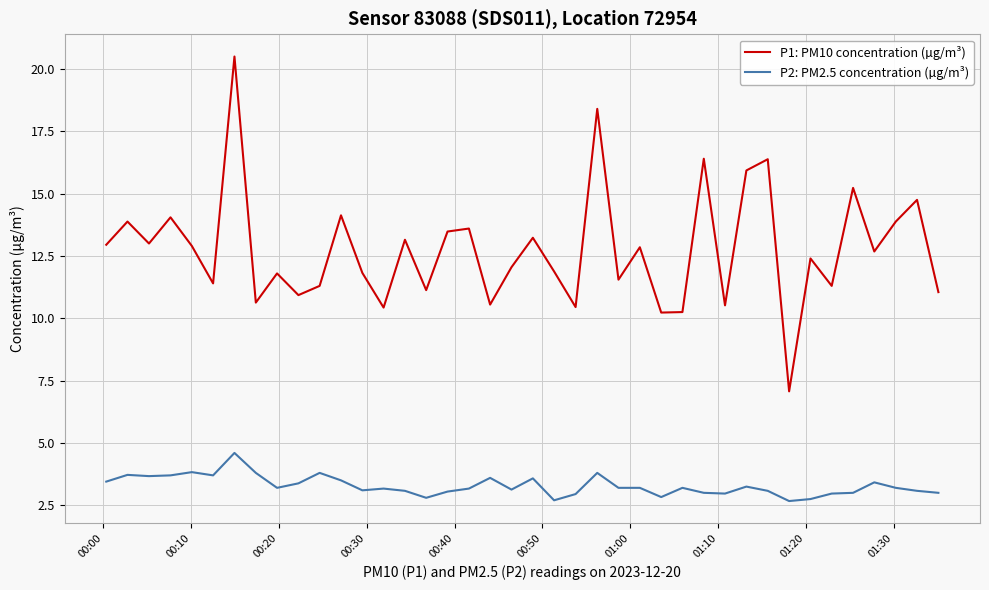

What is the difference between the maximum and minimum values in the P2: PM2.5 concentration (µg/m³) series?

1.9